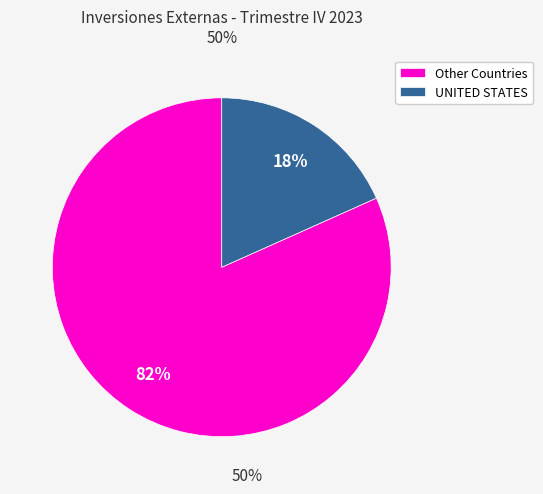

Which category has the biggest portion of the pie?

Other Countries